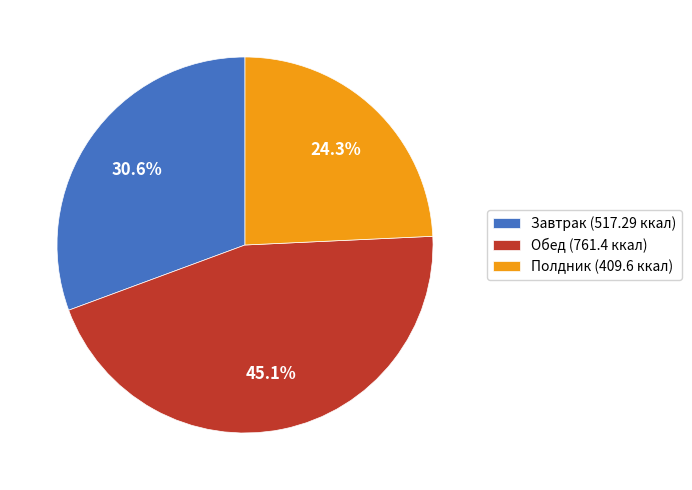

To the nearest percent, what percentage of the pie is Завтрак?

31%